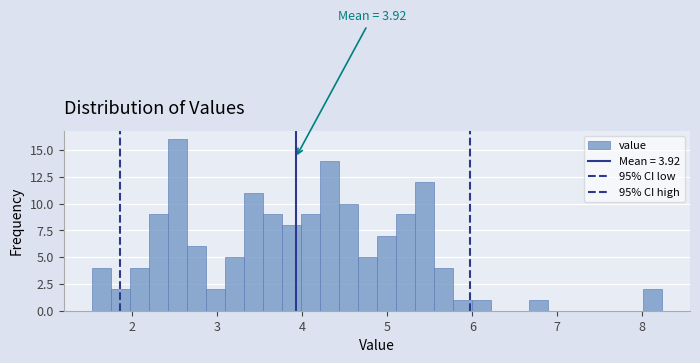

Around what value on the x-axis is the tallest bar? Give the approximate position of its centre, as read against the axis.

2.5